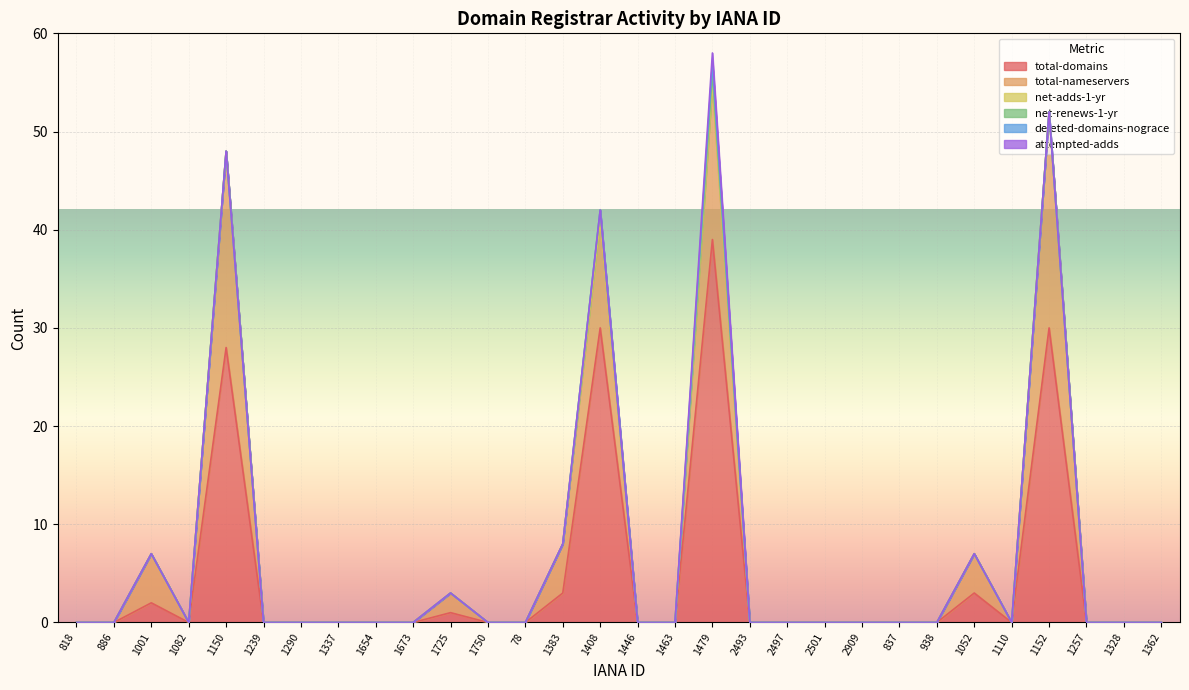

Which label corresponds to the smallest value in the chart?

818